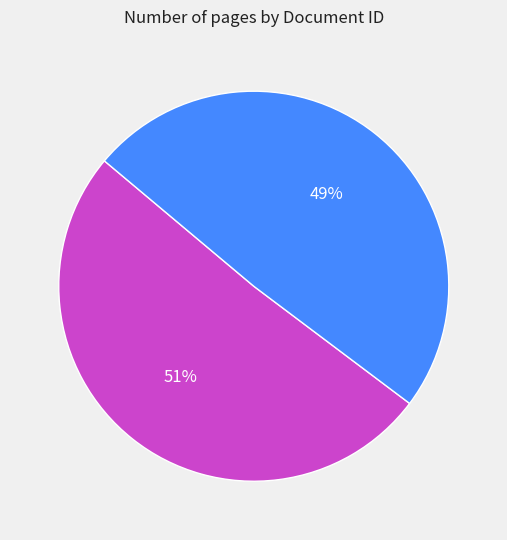

Does any single category account for the majority?

Yes